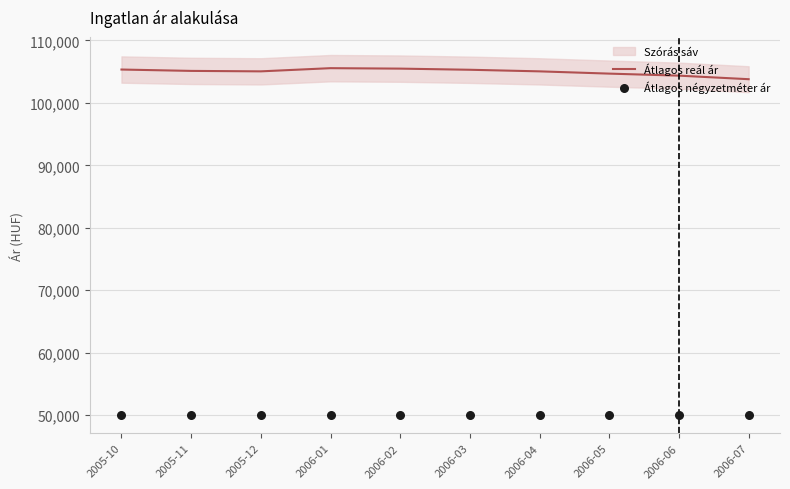

Which series reaches the minimum Y coordinate?

Átlagos négyzetméter ár